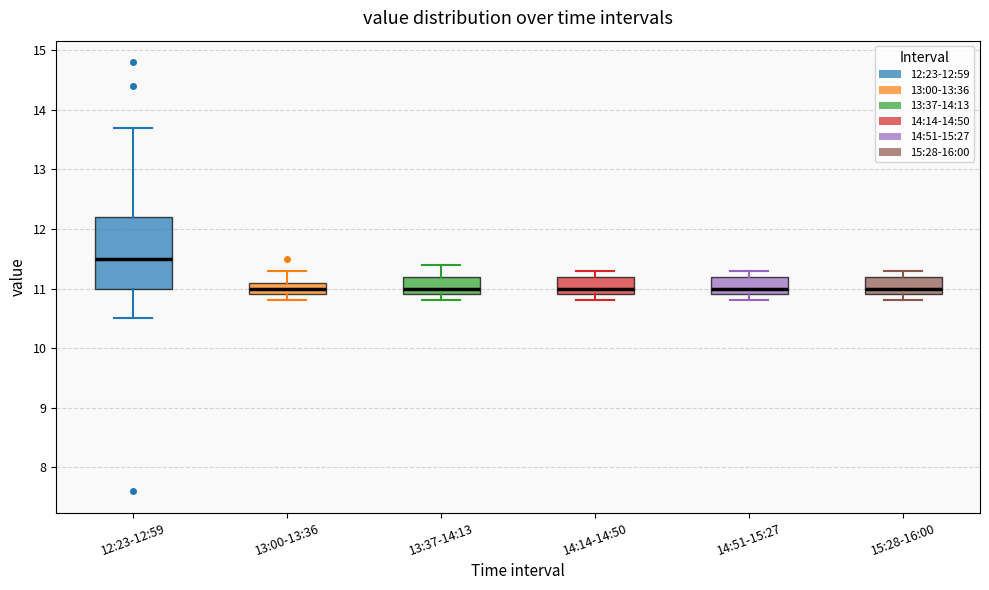

Which box is the tallest, from its lower edge to its upper edge?

12:23-12:59